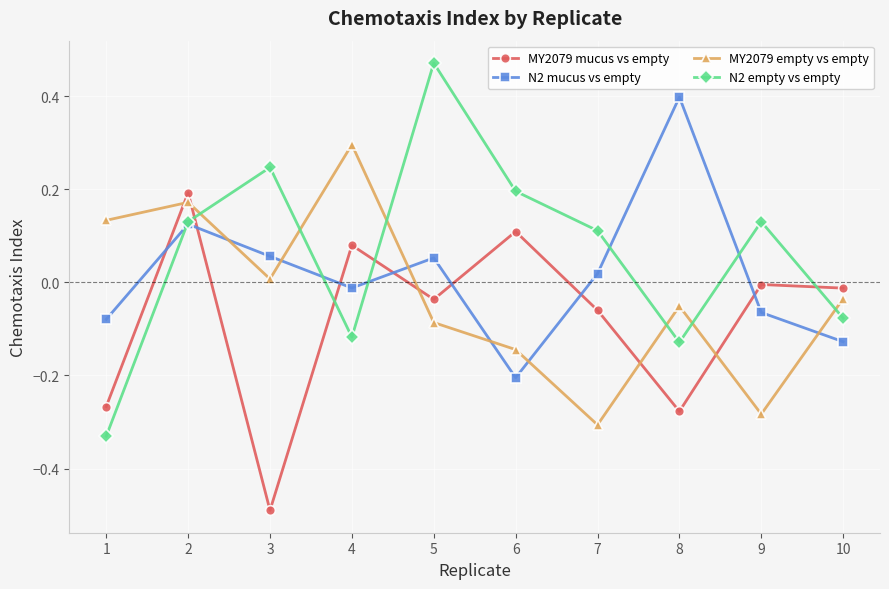

How many interior local peaks does the N2 mucus vs empty series have?

3